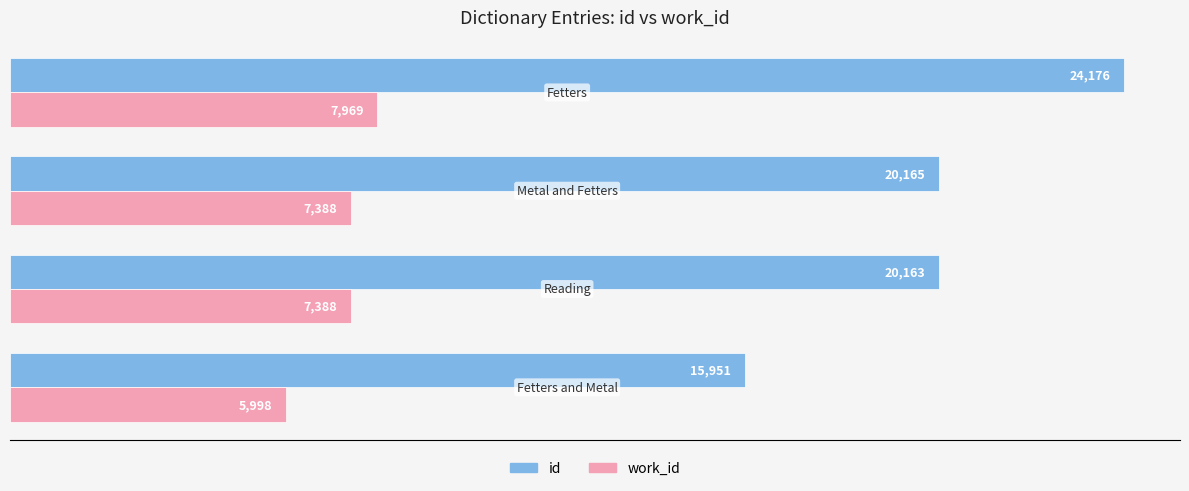

What is the sum of all id values?

80455